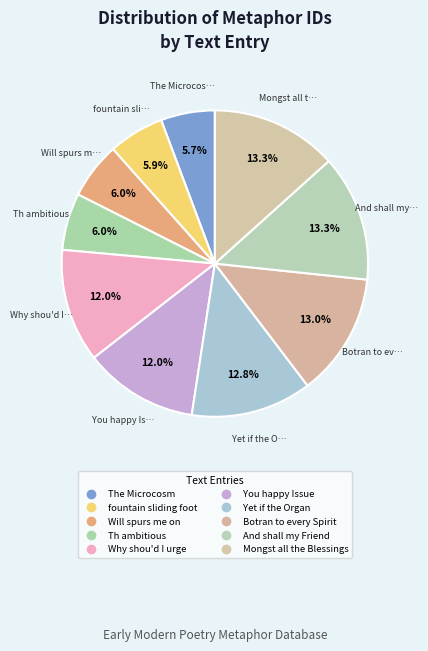

How many segments does this pie chart have?

10